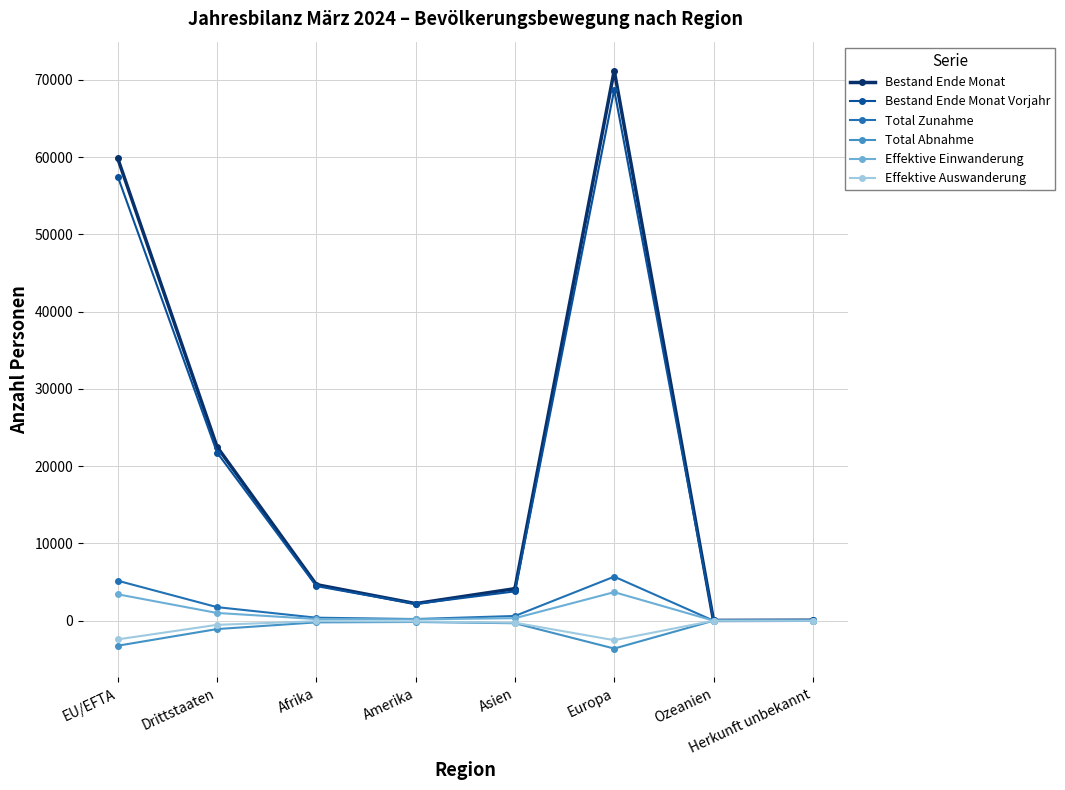

Between Drittstaaten and Ozeanien, which series saw the biggest shift?

Bestand Ende Monat